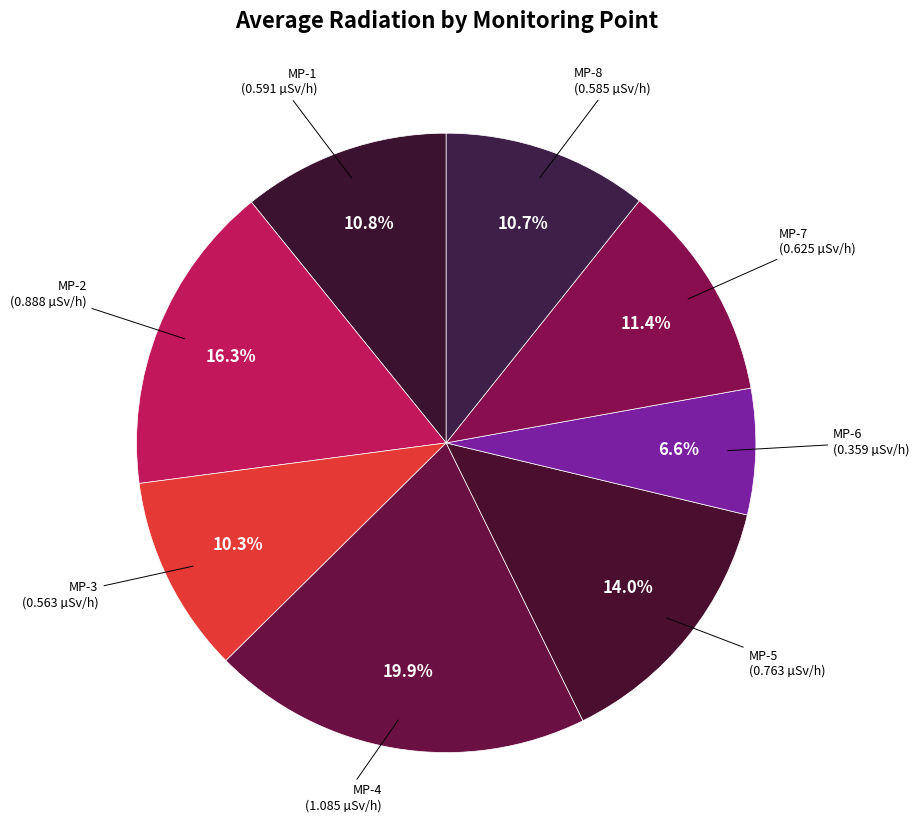

To the nearest percent, what is the difference between the largest and smallest slice percentages?

13%